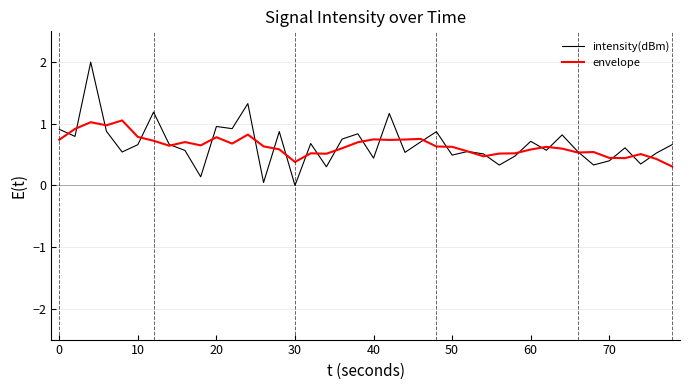

Rank the series by their maximum value, from lowest to highest.

envelope, intensity(dBm)